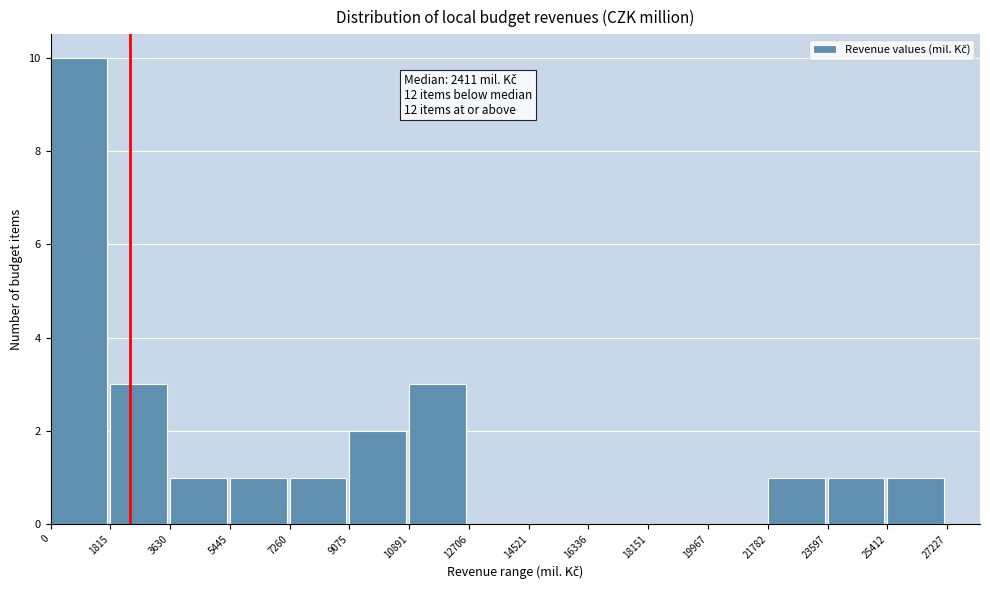

Over which range of the x-axis is the bar tallest?

0 to 1815